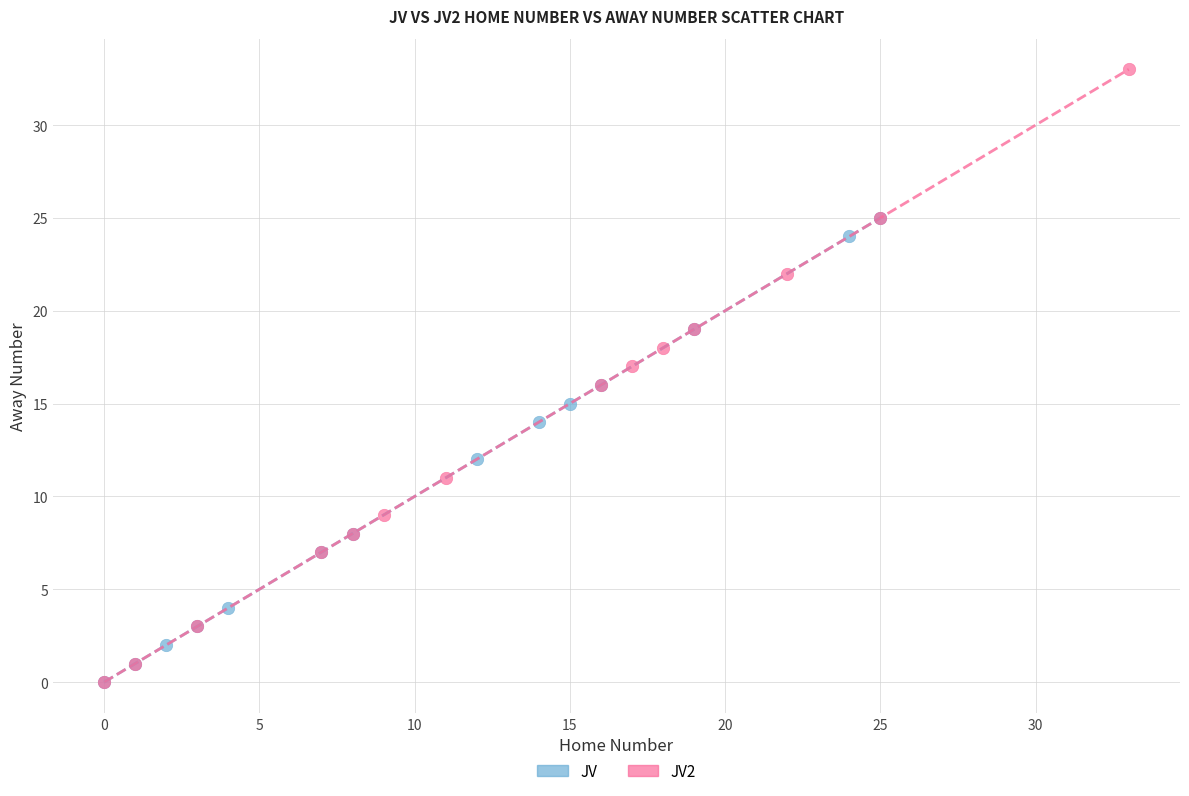

Which series has the largest Y range (max minus min)?

JV2